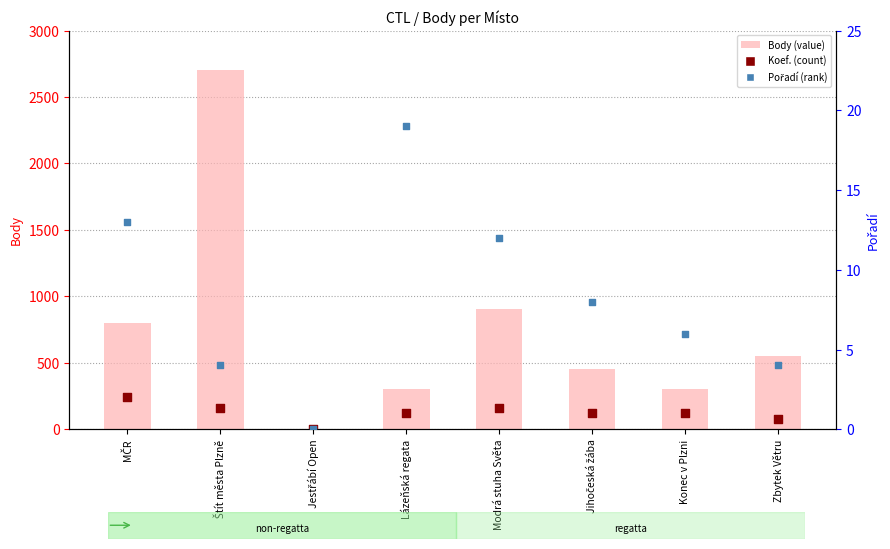

Which series contains the lowest Y value?

Body (value)